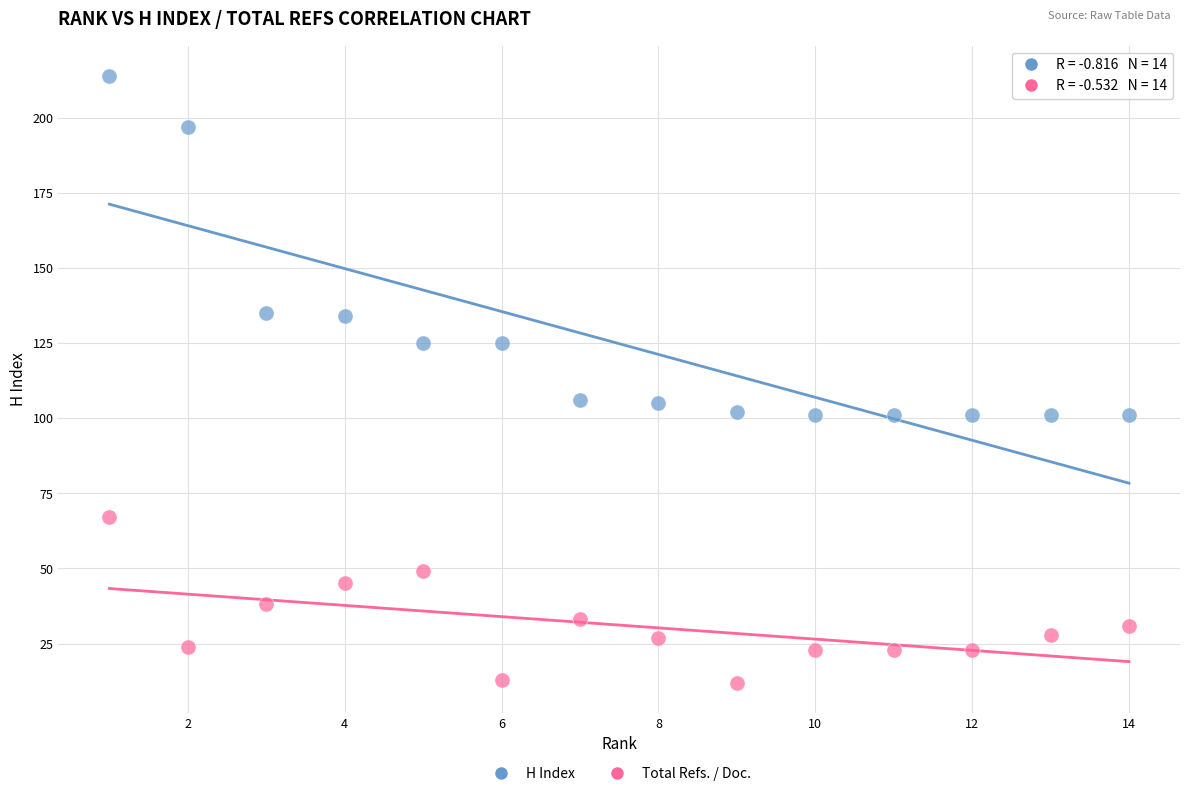

Which series has the largest Y range (max minus min)?

H Index